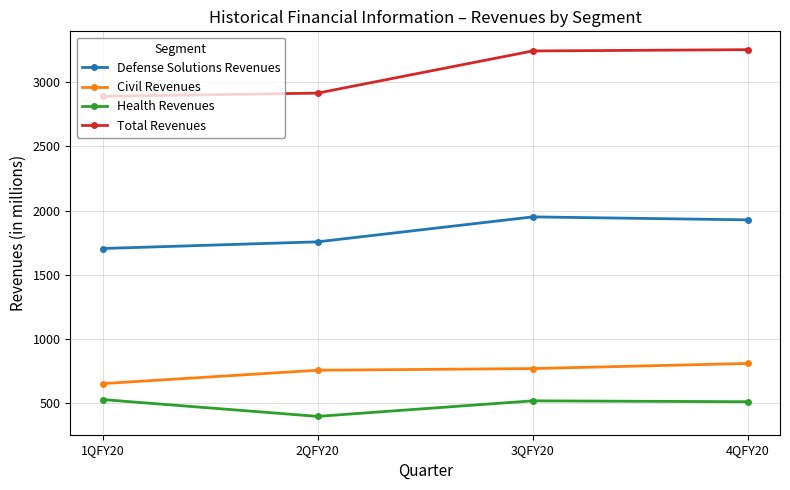

At which category does Health Revenues reach its first local peak?

3QFY20